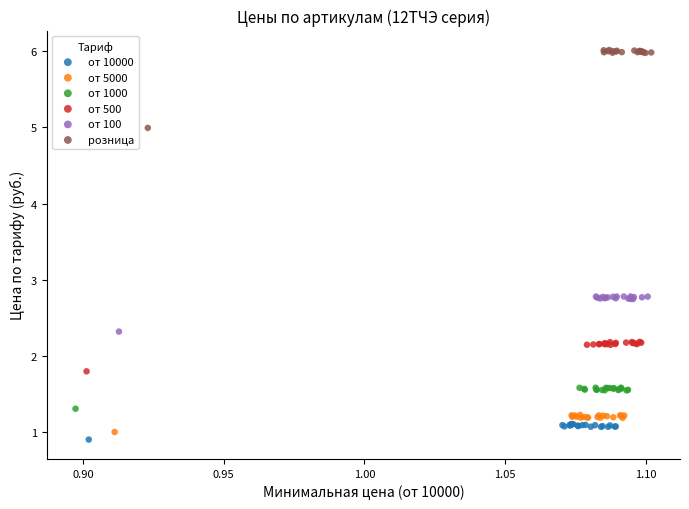

Which series contains the highest Y value?

розница